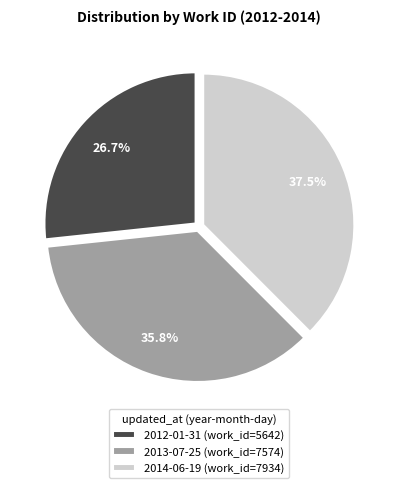

Approximately how many times larger is the value at 2014-06-19 (work_id=7934) compared to 2012-01-31 (work_id=5642)?

1.4